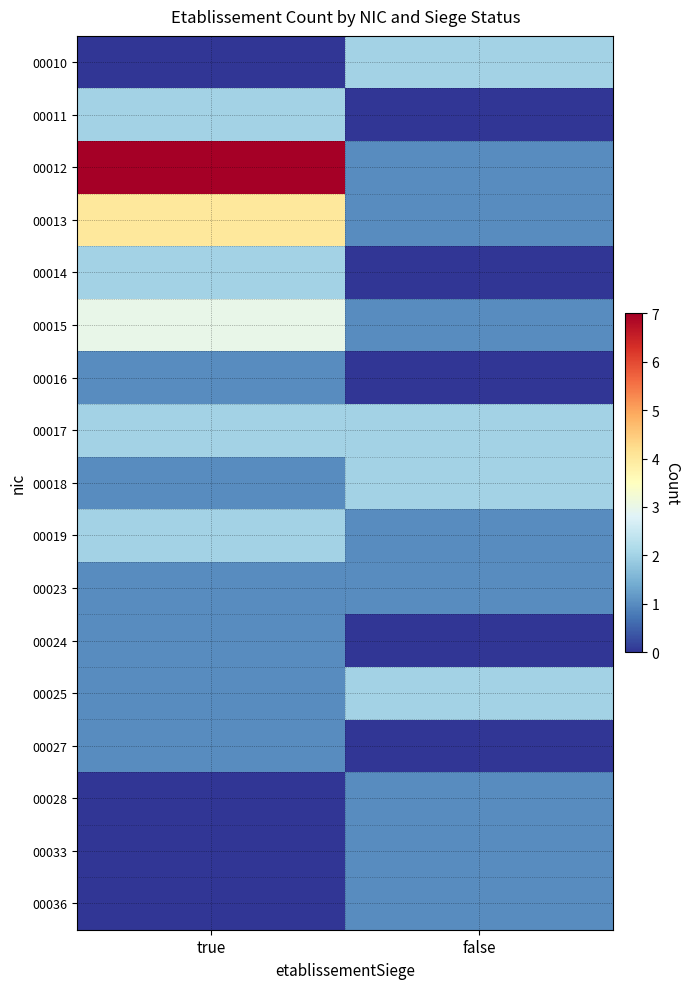

Reading left to right, list all the values displayed in this chart.

00010: true=0	false=2
00011: true=2	false=0
00012: true=7	false=1
00013: true=4	false=1
00014: true=2	false=0
00015: true=3	false=1
00016: true=1	false=0
00017: true=2	false=2
00018: true=1	false=2
00019: true=2	false=1
00023: true=1	false=1
00024: true=1	false=0
00025: true=1	false=2
00027: true=1	false=0
00028: true=0	false=1
00033: true=0	false=1
00036: true=0	false=1